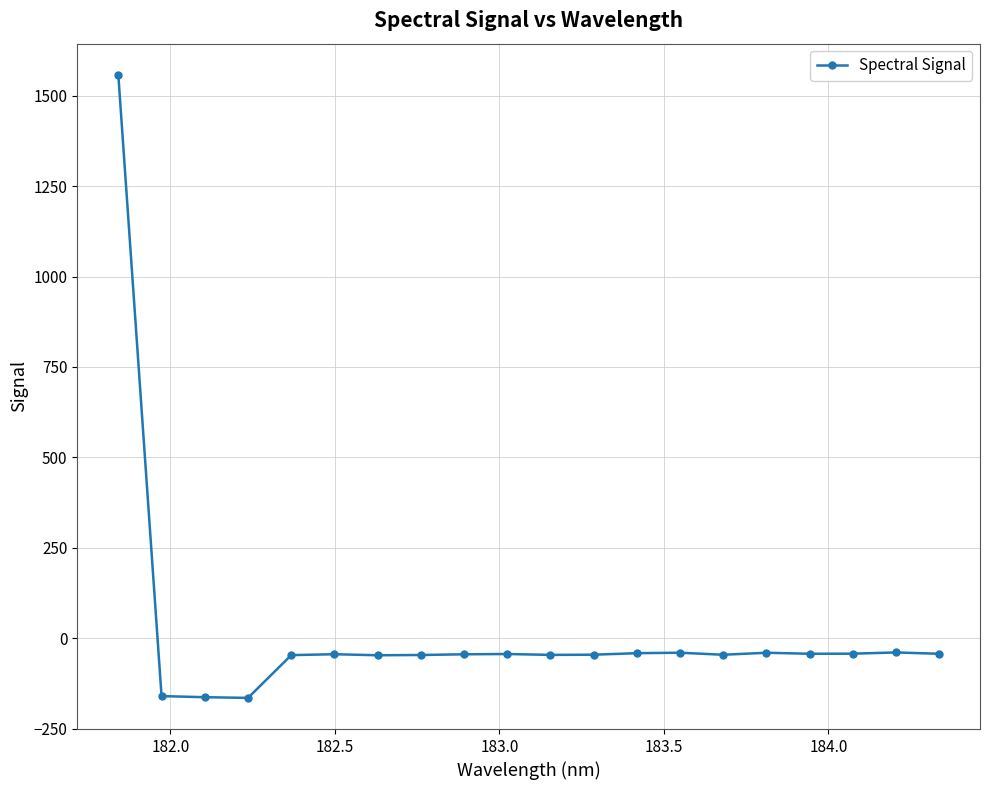

What is the difference between the second highest and second lowest values?

123.8